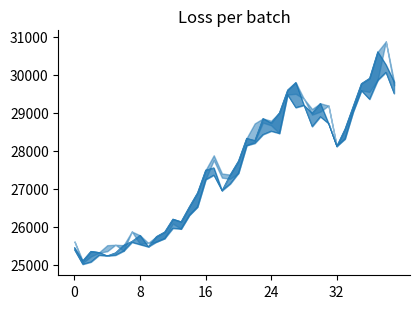

True or false: col_4_line has more than 0 points higher than both neighbors.

True